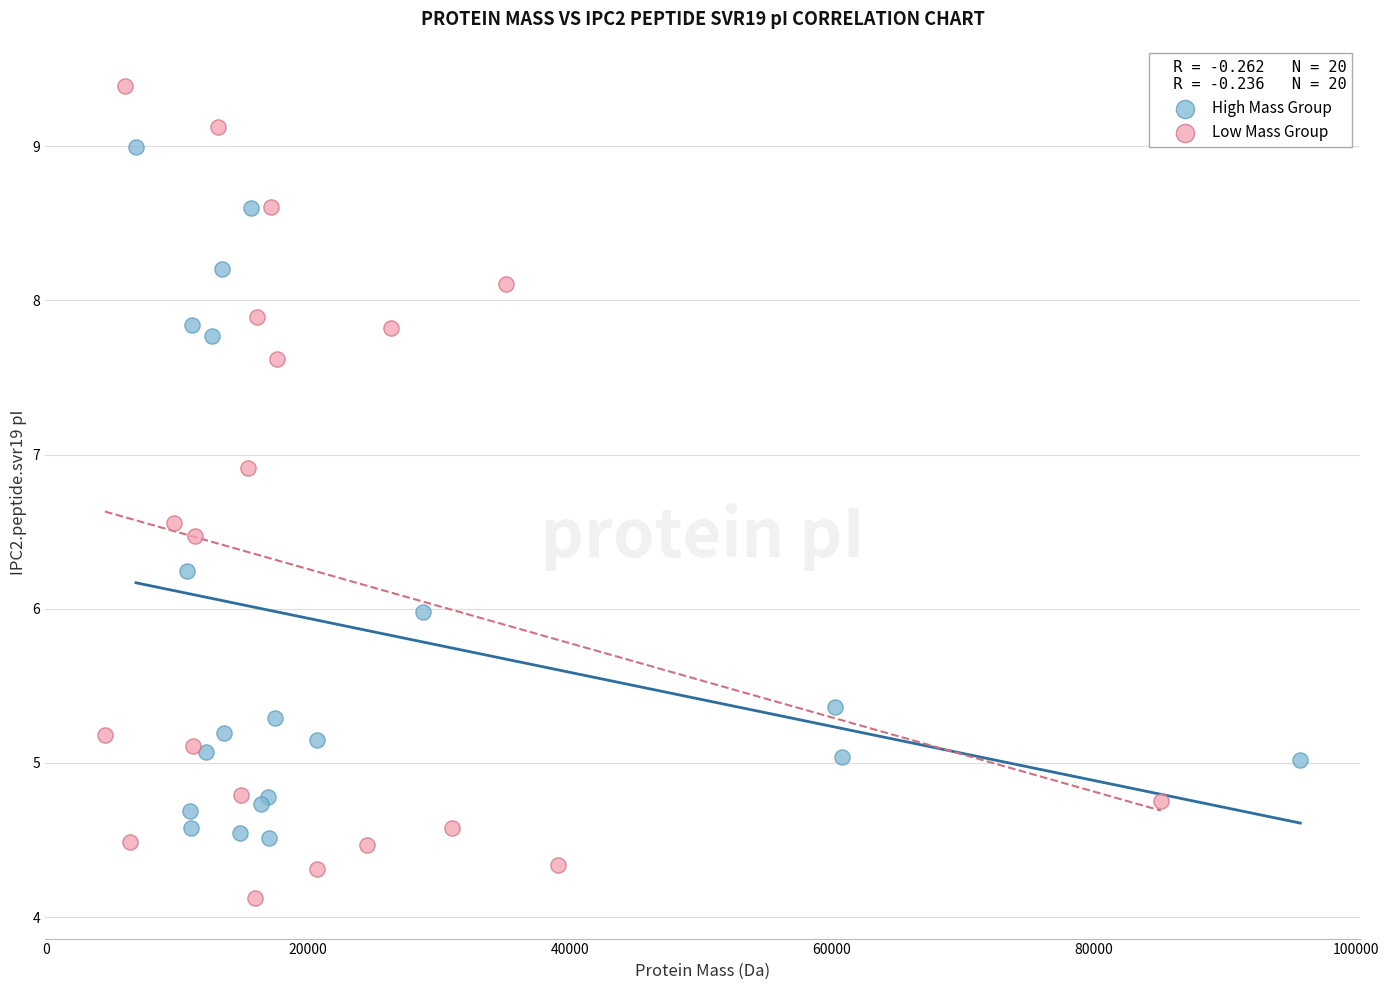

Which series contains the lowest Y value?

Low Mass Group